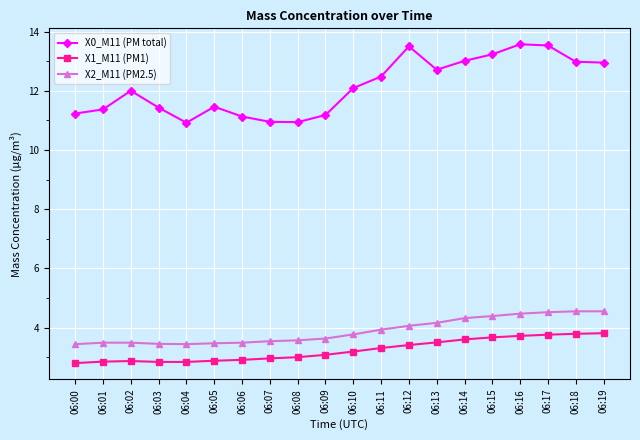

What is the sum of the X2_M11 (PM2.5) values at 06:08 and 06:00?

7.0